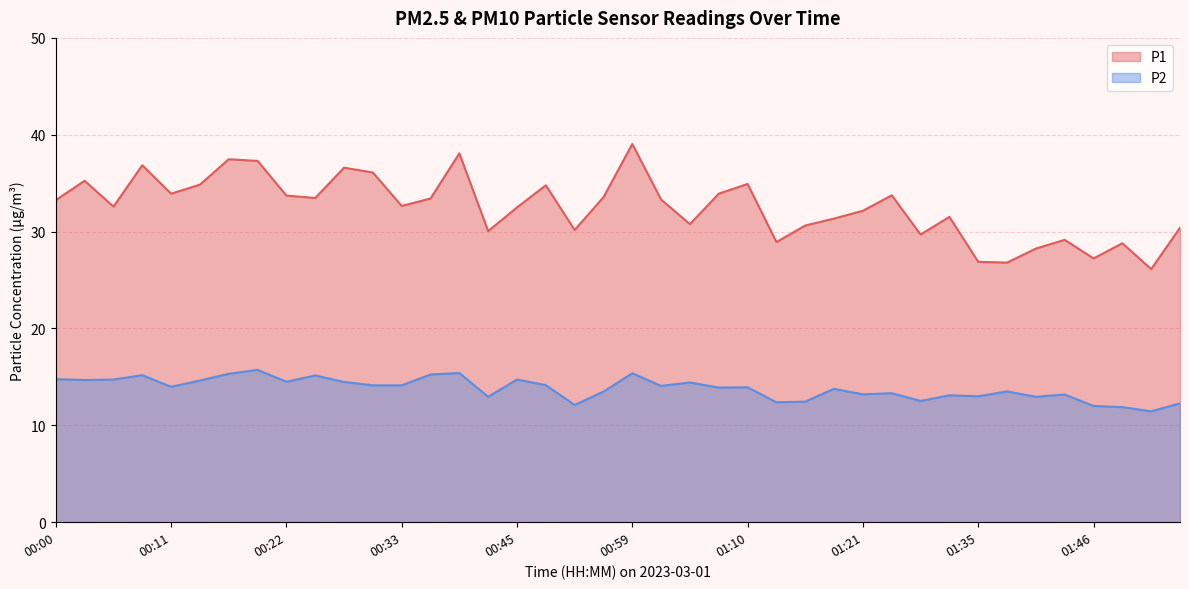

What is the label of the 5th point from the left?

00:11